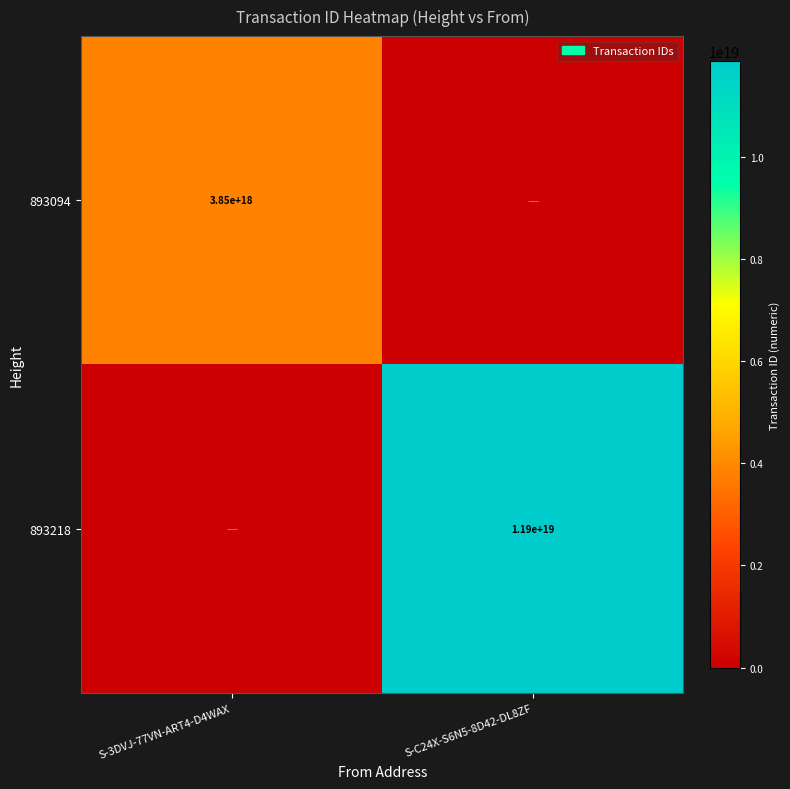

At which category is the sum across all series the highest?

S-C24X-S6N5-8D42-DL8ZF